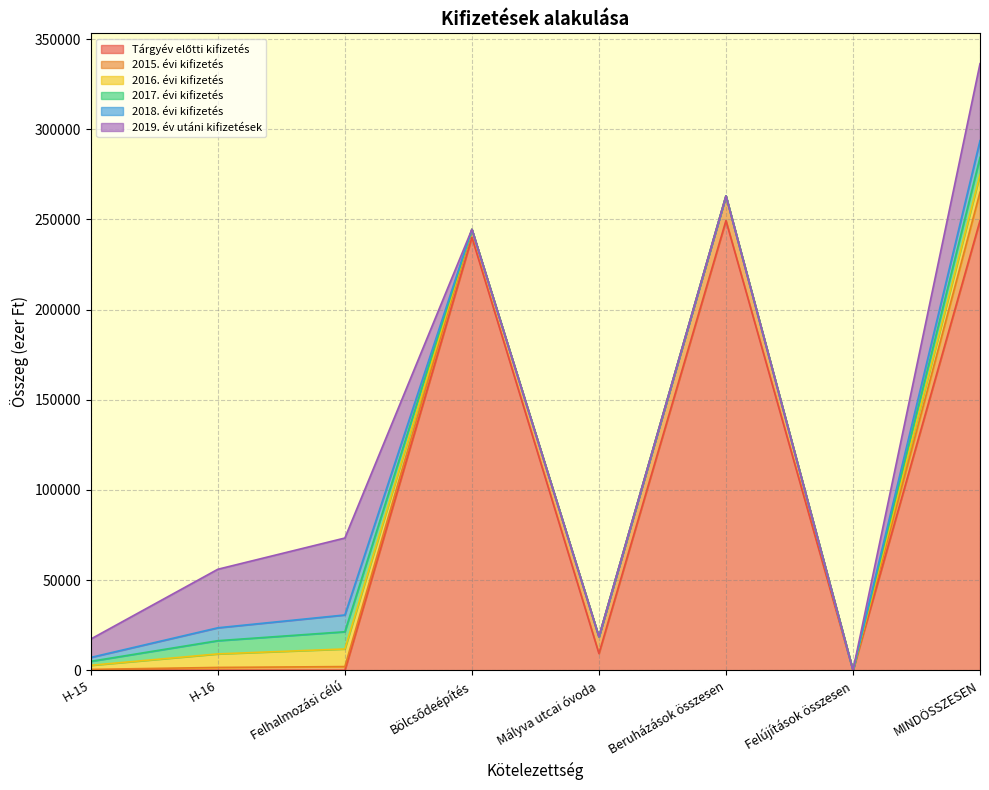

Between which two adjacent categories do Tárgyév előtti kifizetés and 2015. évi kifizetés first intersect?

Felhalmozási célú and Bölcsődeépítés